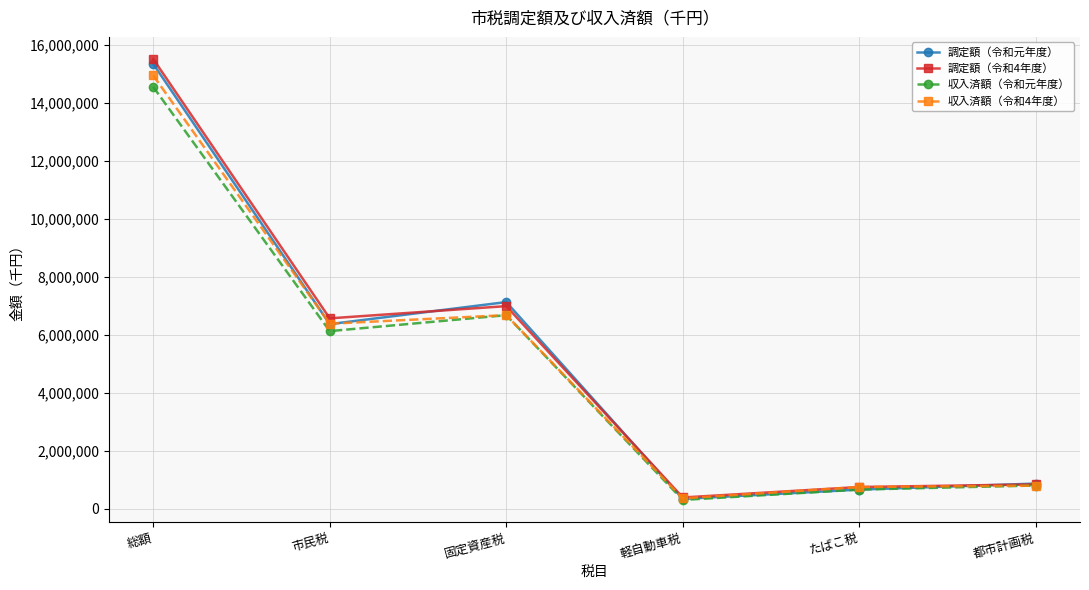

What position from the left is たばこ税?

5